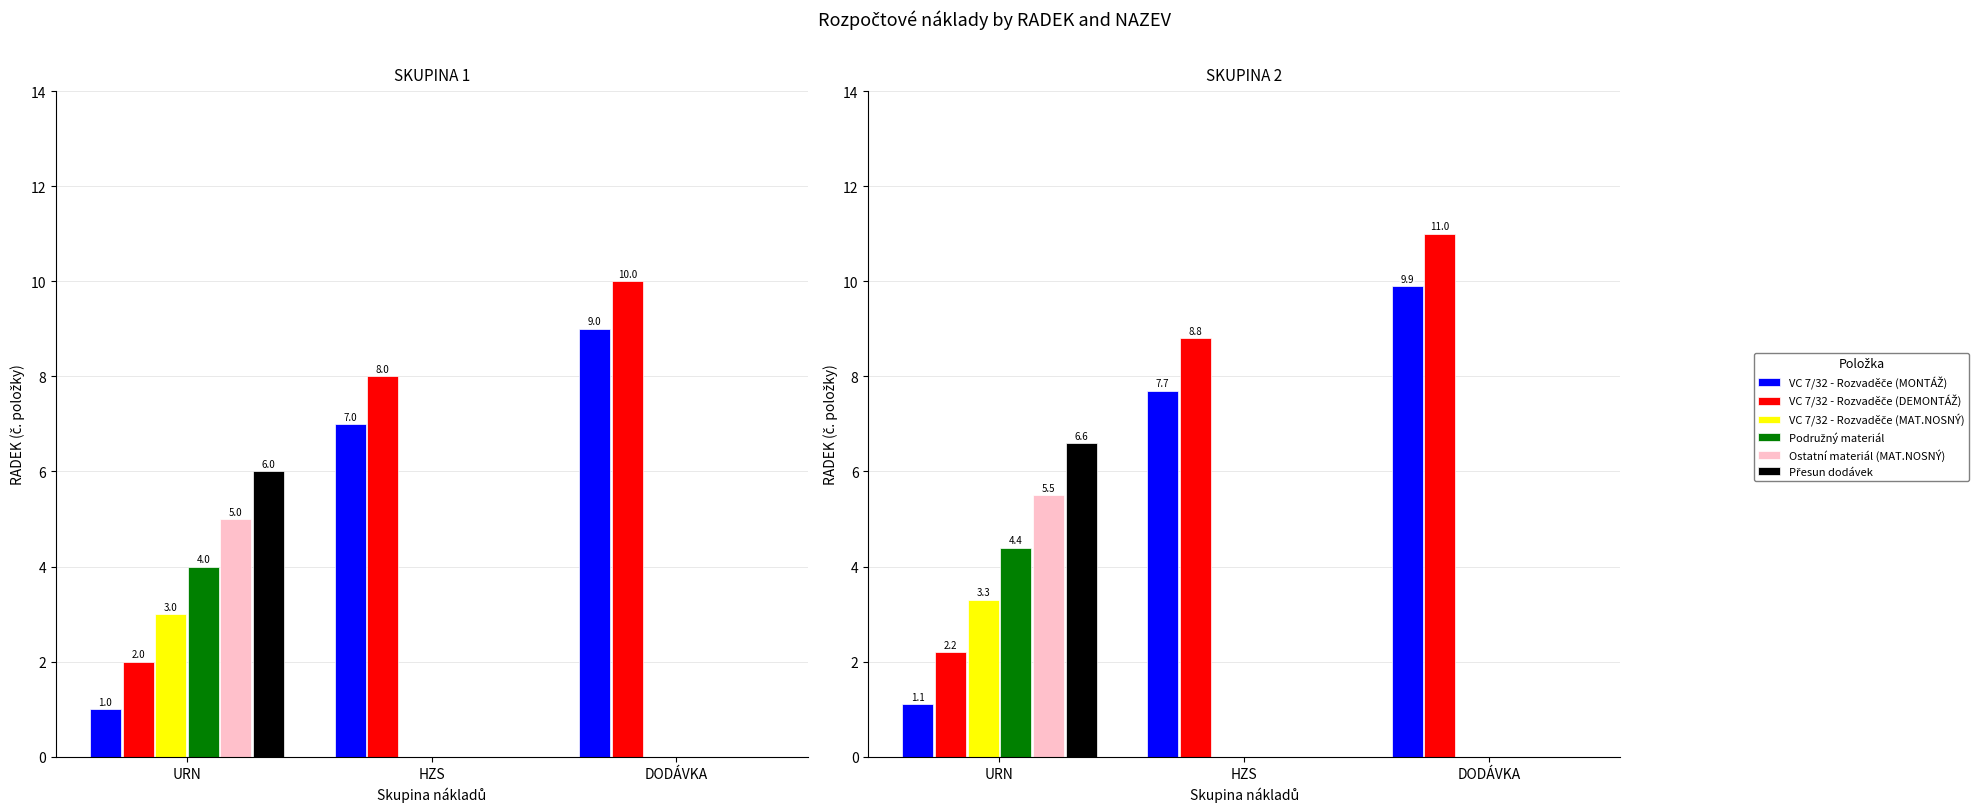

Is the value of Přesun dodávek at URN greater than the value of Ostatní materiál (MAT.NOSNÝ) at DODÁVKA?

Yes